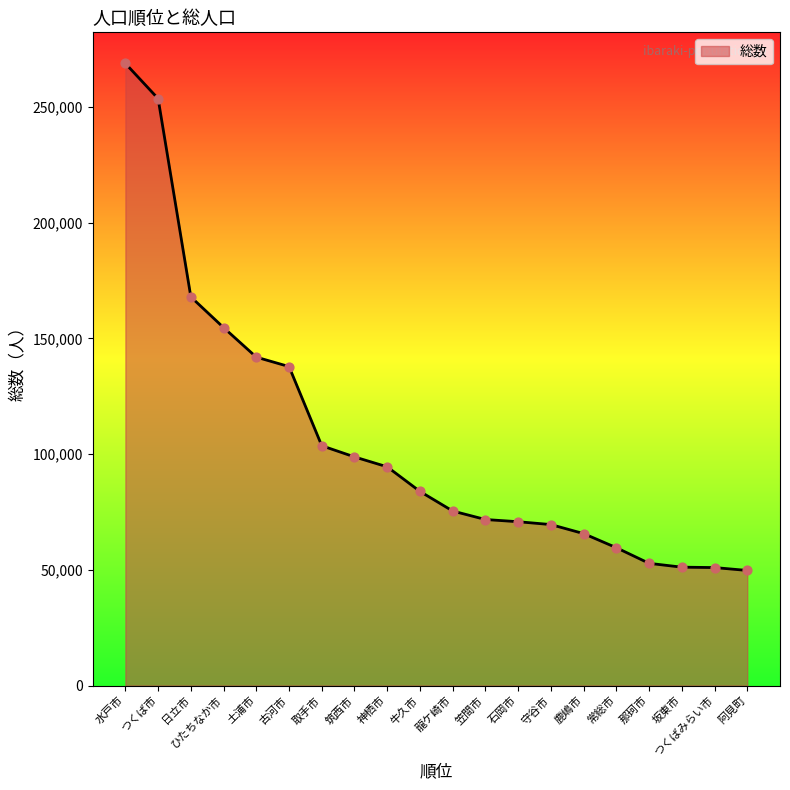

What is the ratio of the value at ひたちなか市 to the value at 日立市?

0.9